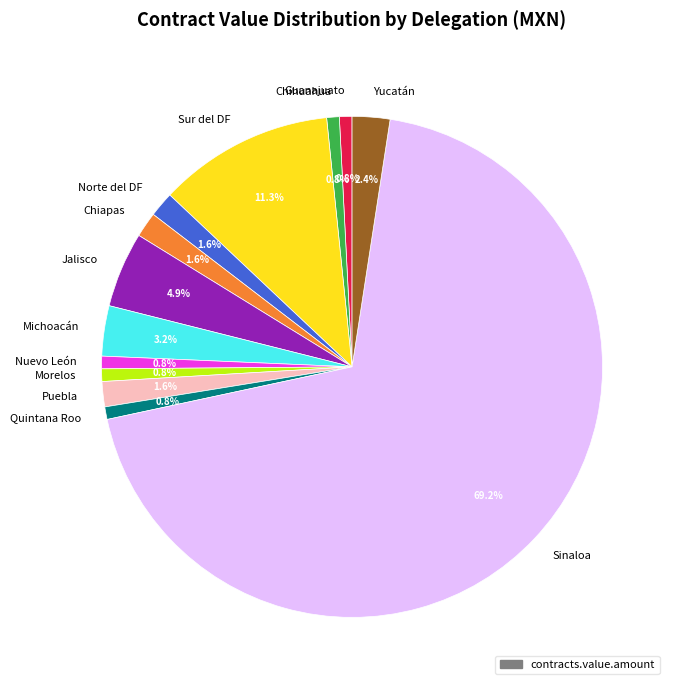

To the nearest percent, what portion does Michoacán represent?

3%